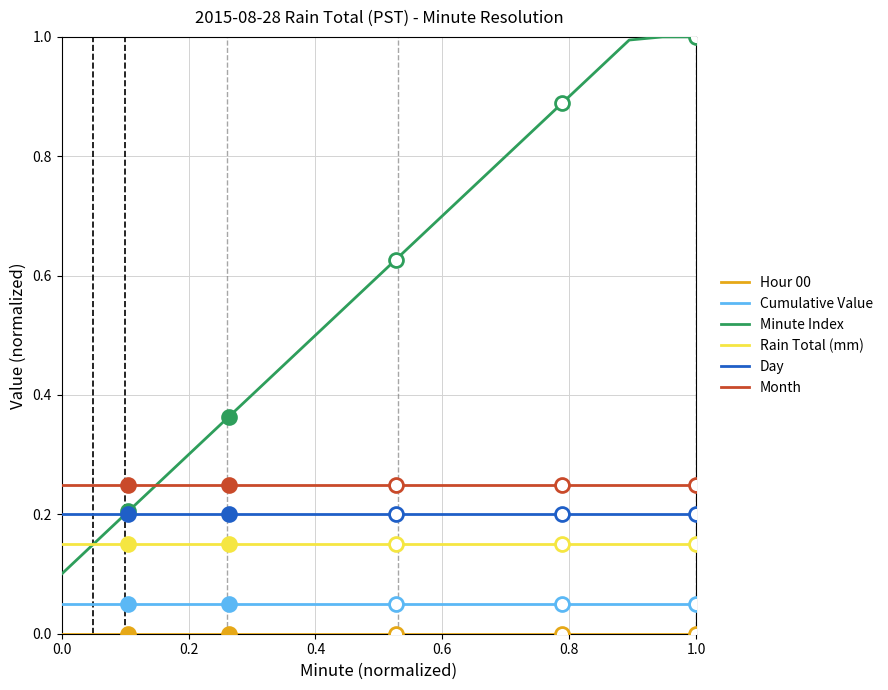

True or false: Cumulative Value and Rain Total (mm) intersect in this chart.

False